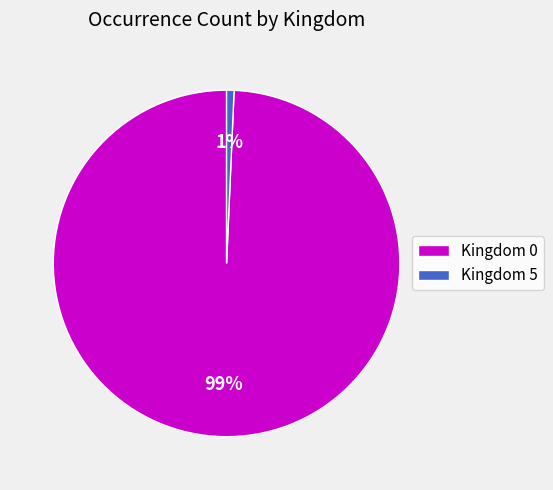

Which has a higher value, Kingdom 5 or Kingdom 0?

Kingdom 0